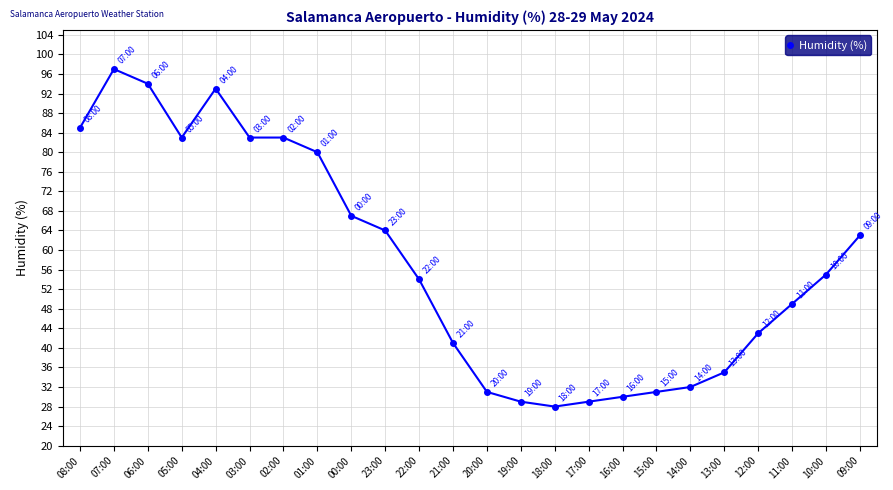

Reading left to right, list all the values displayed in this chart.

08:00=85	07:00=97	06:00=94	05:00=83	04:00=93	03:00=83	02:00=83	01:00=80	00:00=67	23:00=64	22:00=54	21:00=41	20:00=31	19:00=29	18:00=28	17:00=29	16:00=30	15:00=31	14:00=32	13:00=35	12:00=43	11:00=49	10:00=55	09:00=63